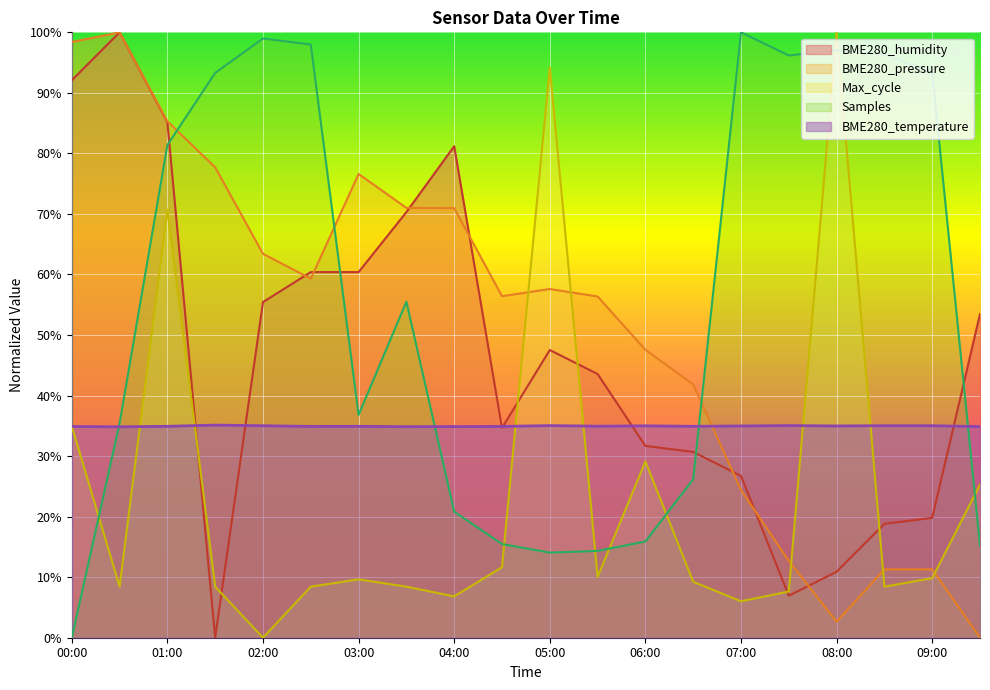

How many interior local peaks does the BME280_humidity series have?

3